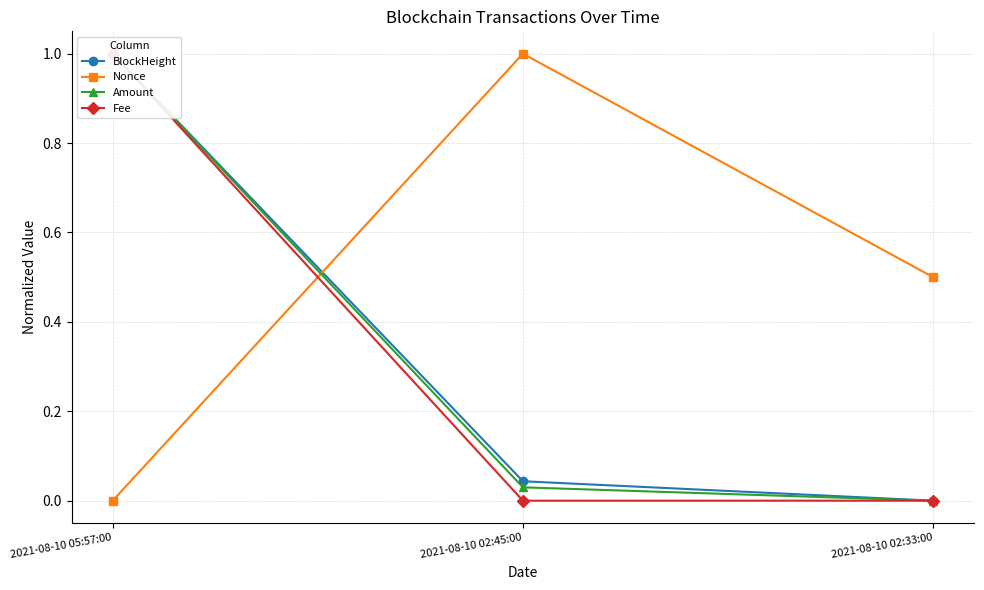

At which category does the chart reach its peak across all series?

2021-08-10 05:57:00